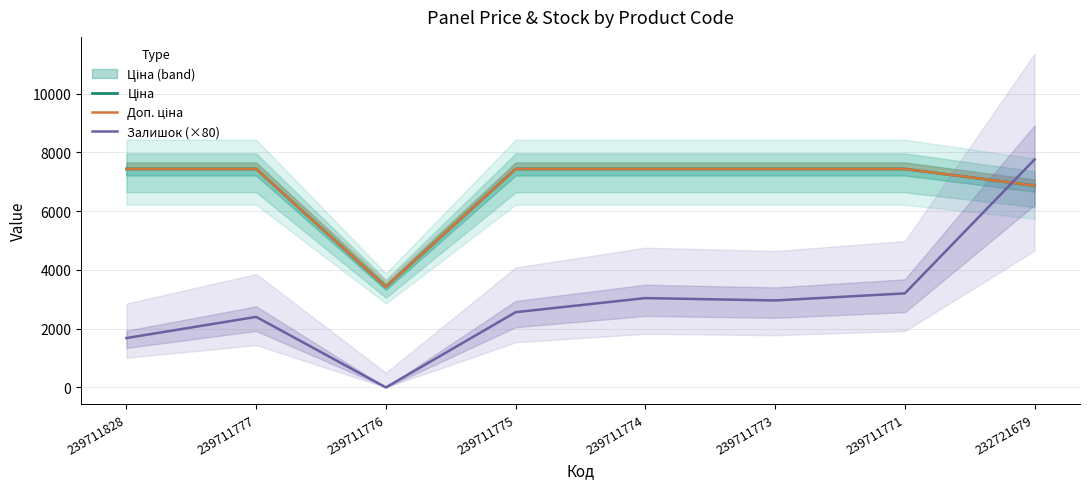

Reading left to right, transcribe all the data shown in this chart.

Ціна: 239711828=7436.2	239711777=7436.2	239711776=3420.6	239711775=7436.2	239711774=7436.2	239711773=7436.2	239711771=7436.2	232721679=6869.4
Доп. ціна: 239711828=7436.2	239711777=7436.2	239711776=3421.0	239711775=7436.2	239711774=7436.2	239711773=7436.2	239711771=7436.2	232721679=6869.4
Залишок (×80): 239711828=1680.0	239711777=2400.0	239711776=0.0	239711775=2560.0	239711774=3040.0	239711773=2960.0	239711771=3200.0	232721679=7760.0